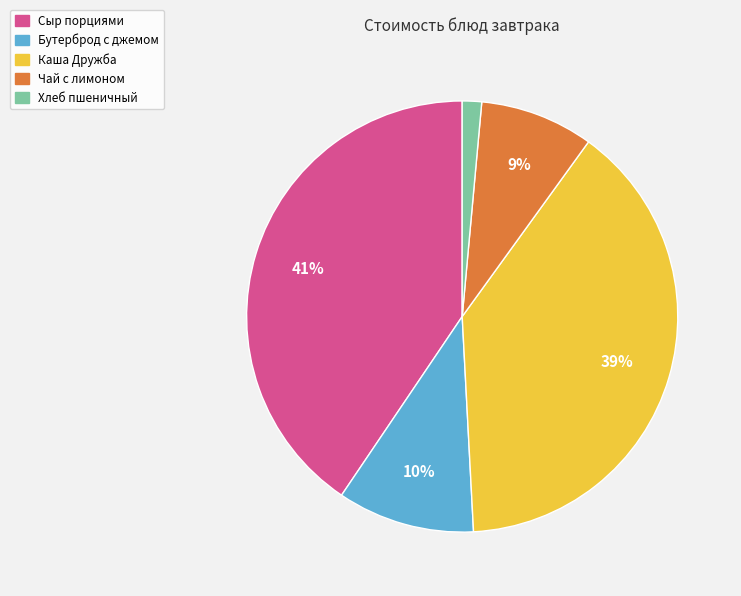

To the nearest percent, what portion does Сыр порциями represent?

41%